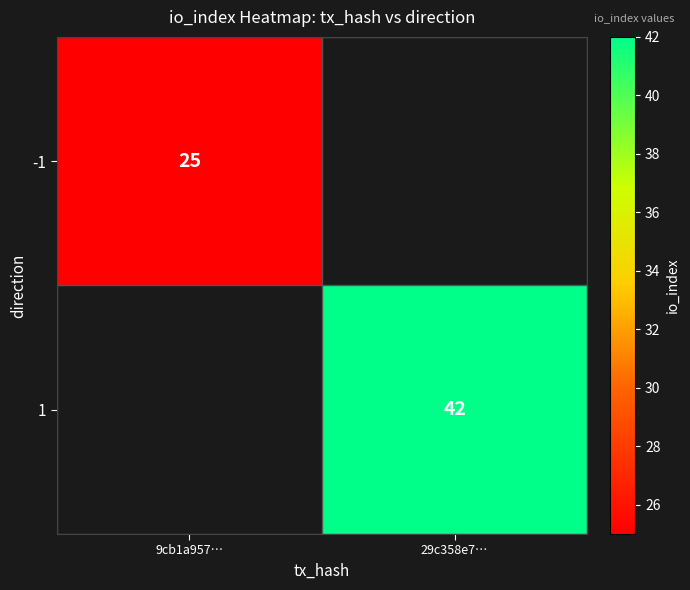

At how many categories does at least one series exceed 34?

1